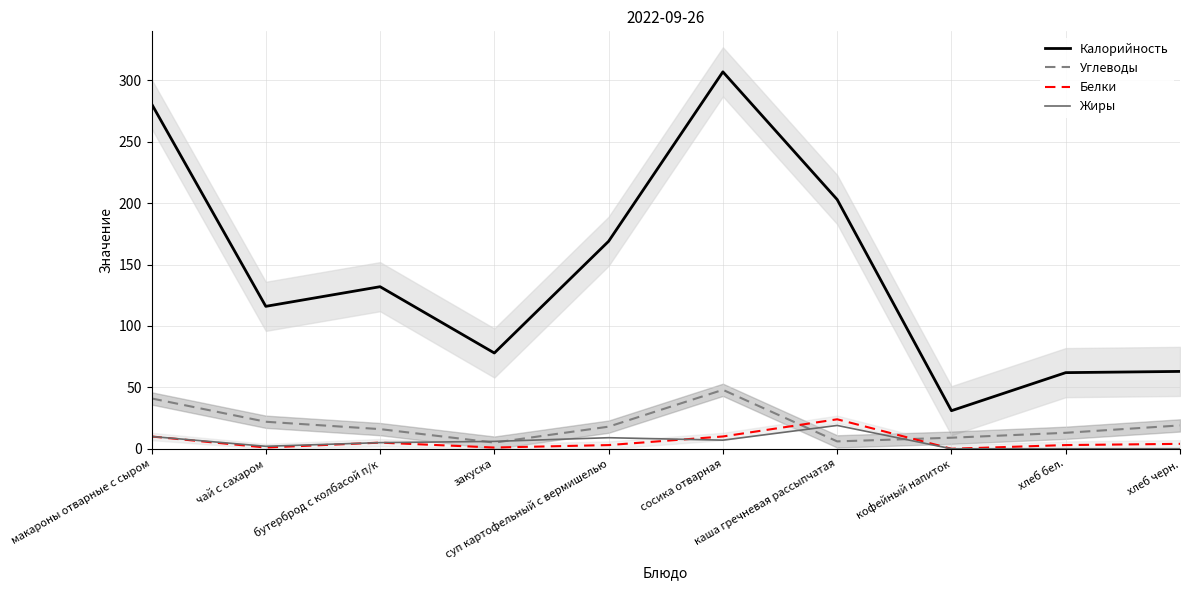

Which series changed the most between бутерброд с колбасой п/к and кофейный напиток?

Калорийность